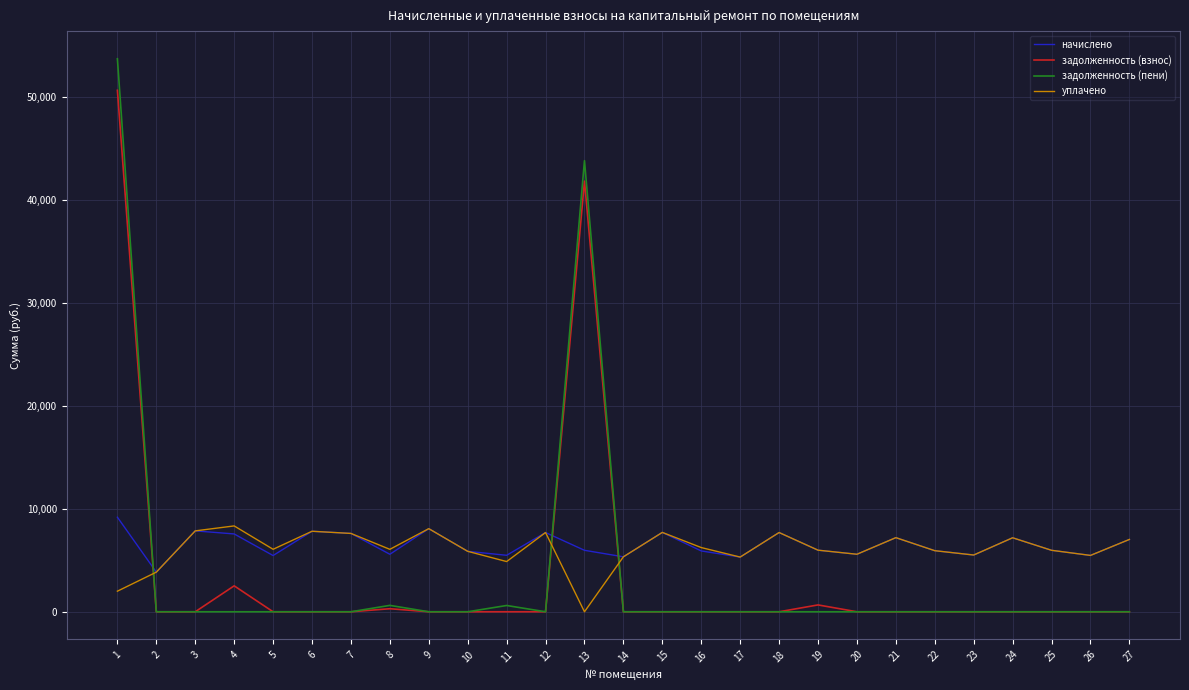

Does the chart have visible grid lines?

Yes